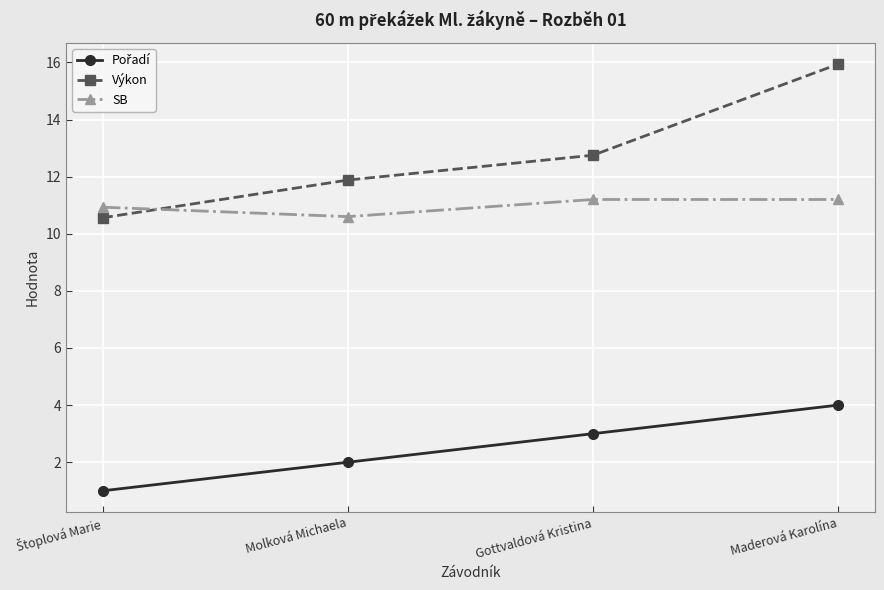

What is the label of the 2nd point from the left?

Molková Michaela